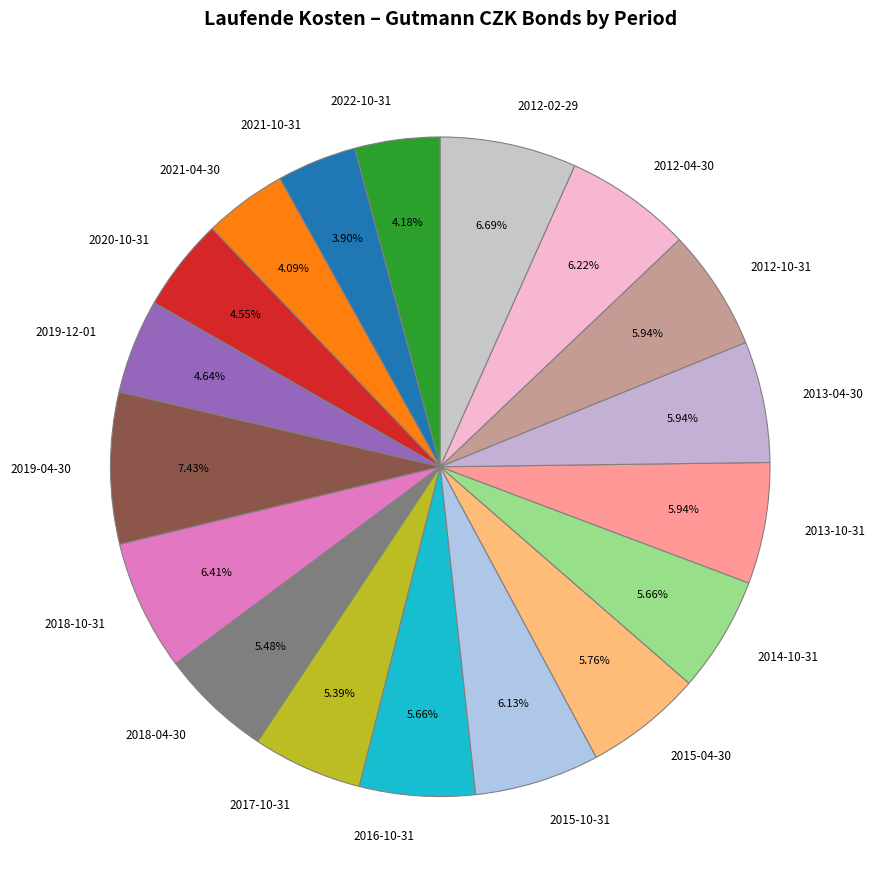

Does any single category account for the majority?

No